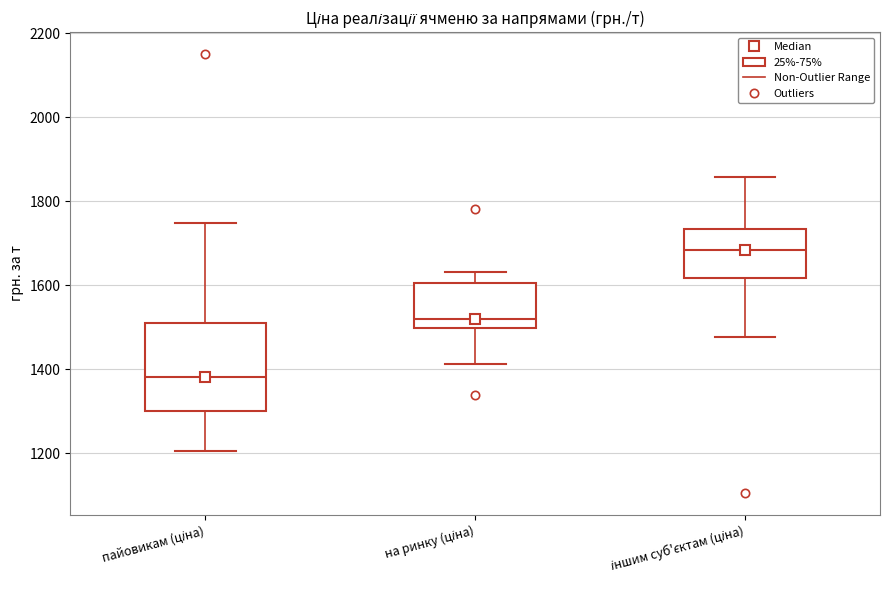

Which box is the tallest, from its lower edge to its upper edge?

пайовикам (ціна)